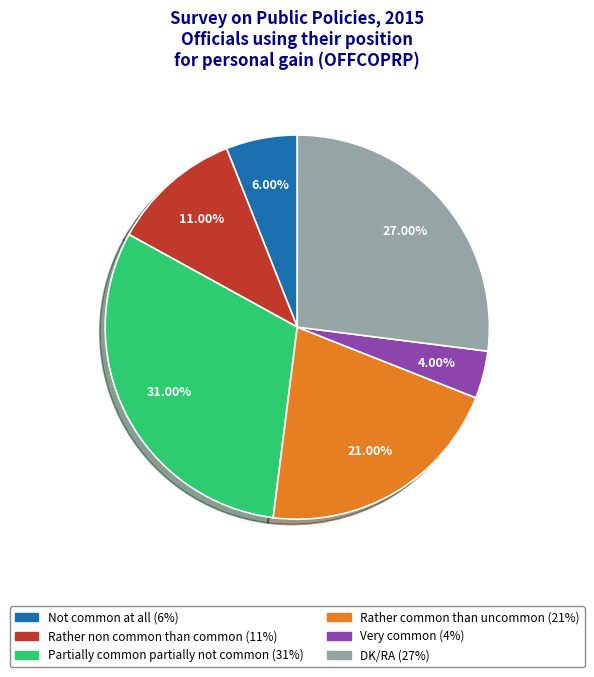

Which category has the smallest portion of the pie?

Very common